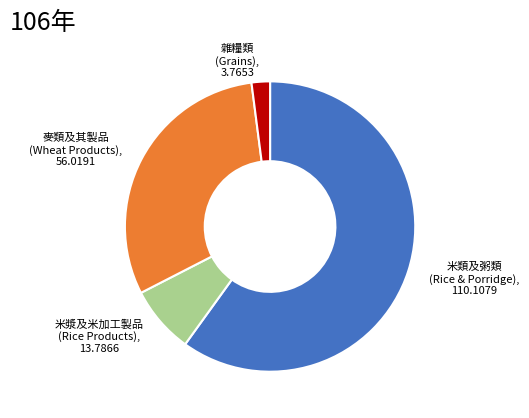

Does any single category account for the majority?

Yes